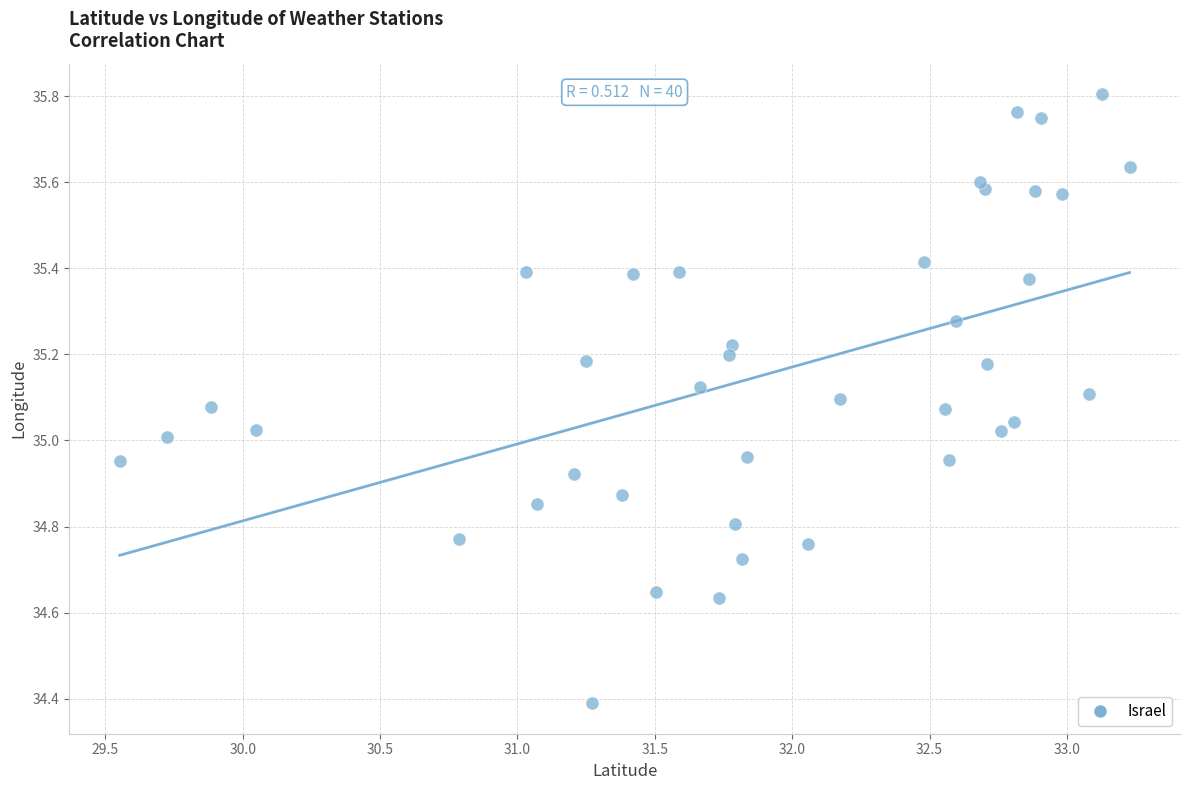

What is the range of X values (max minus min)?

3.7